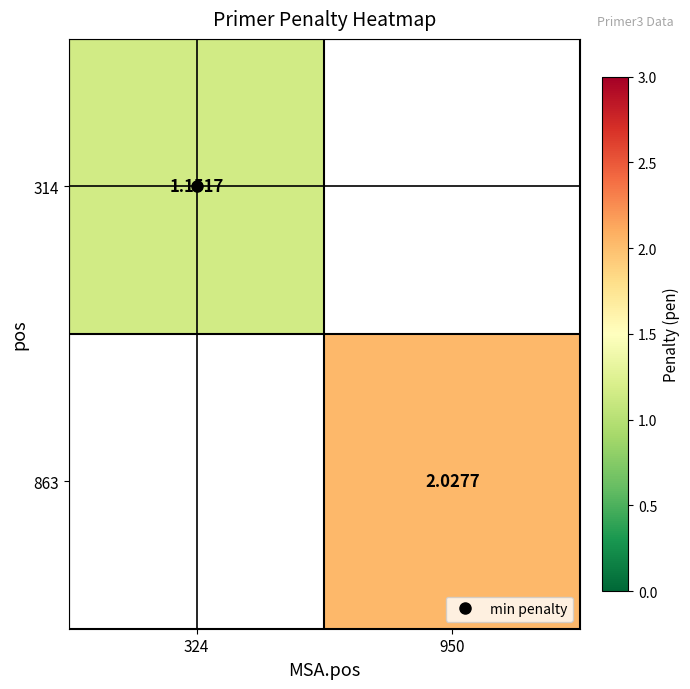

How many distinct data groups are displayed?

2